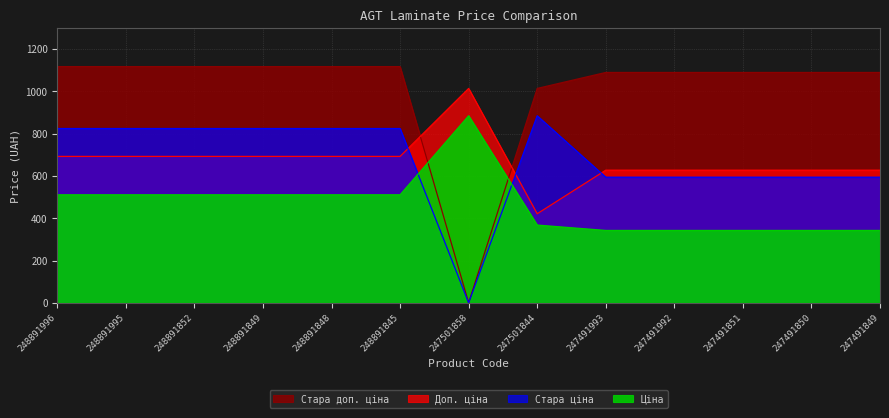

At 248891848, list the series in order from largest to smallest.

Стара доп. ціна, Стара ціна, Доп. ціна, Ціна